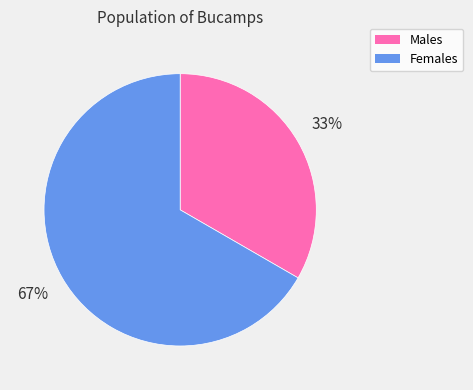

Is there a majority slice in this chart?

Yes